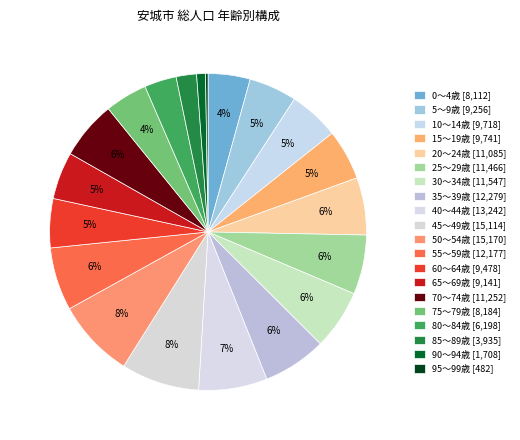

Rank the categories by value from highest to lowest.

50～54歳, 45～49歳, 40～44歳, 35～39歳, 55～59歳, 30～34歳, 25～29歳, 70～74歳, 20～24歳, 15～19歳, 10～14歳, 60～64歳, 5～9歳, 65～69歳, 75～79歳, 0～4歳, 80～84歳, 85～89歳, 90～94歳, 95～99歳